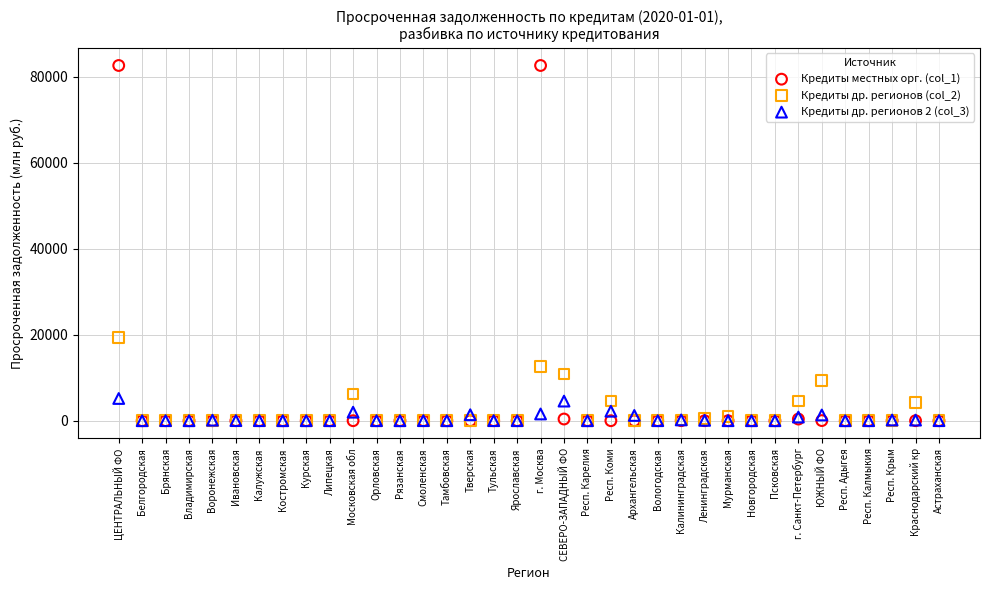

What are all the series names shown in the legend?

Кредиты местных орг. (col_1), Кредиты др. регионов (col_2), Кредиты др. регионов 2 (col_3)